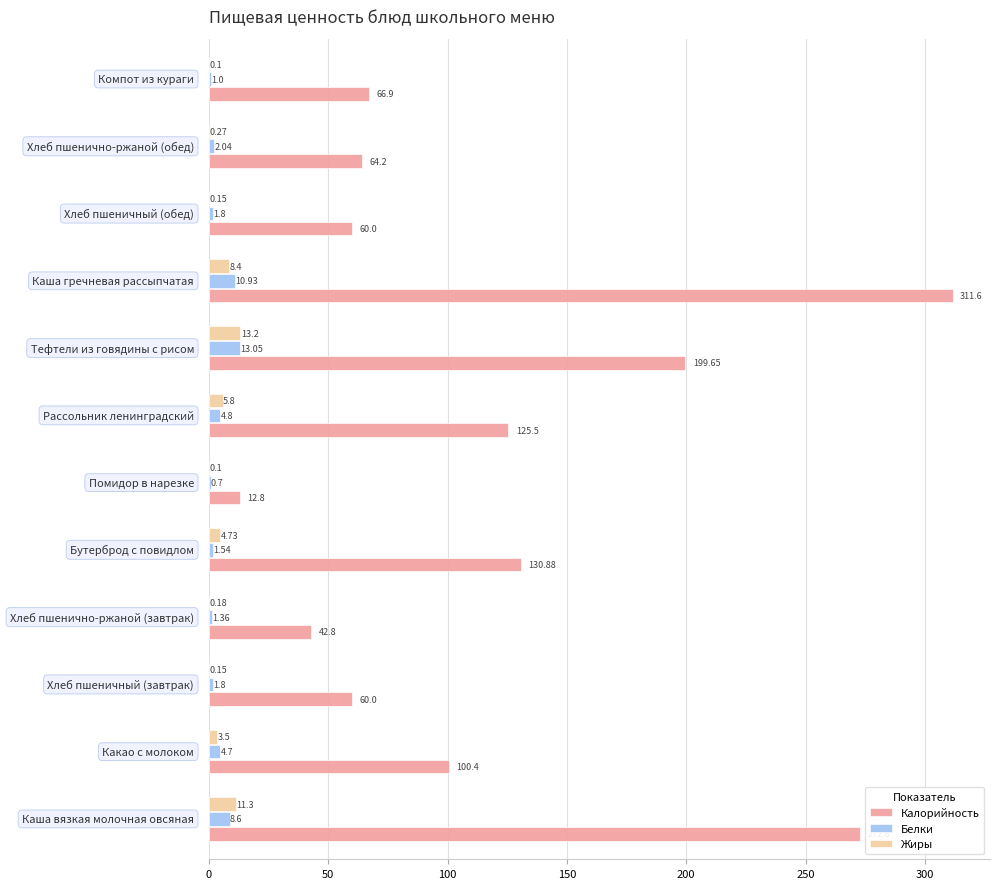

How many values in the Калорийность series exceed 100?

6